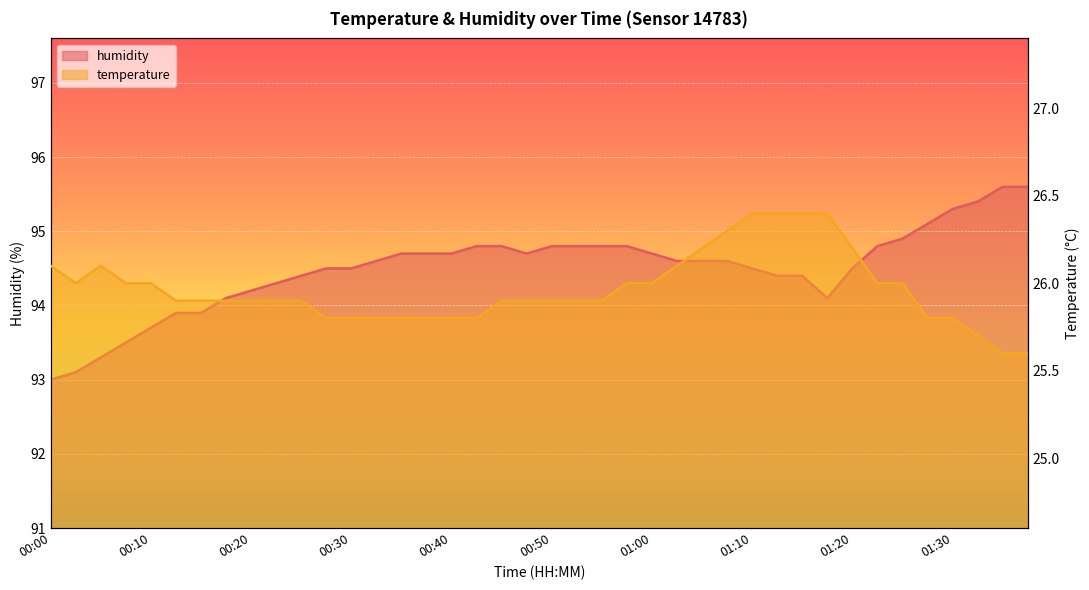

True or false: humidity and temperature intersect in this chart.

False